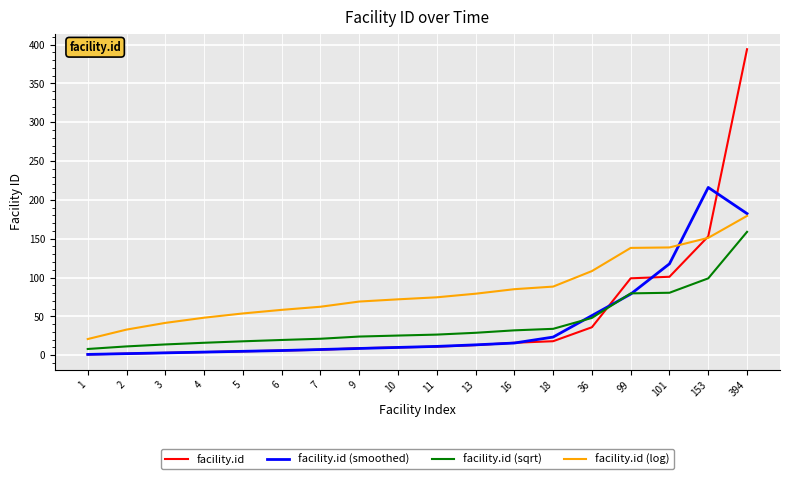

Which series has the largest total across all categories?

facility.id (log)